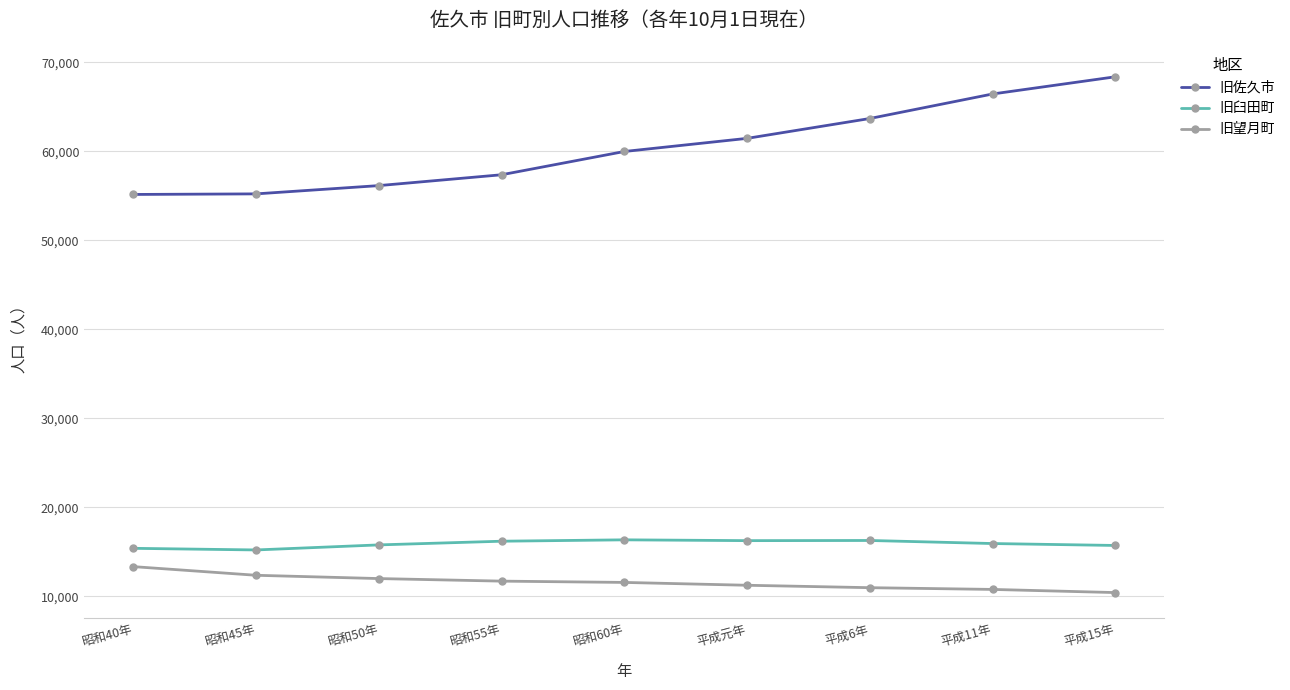

True or false: 旧臼田町 and 旧望月町 cross at least once.

False